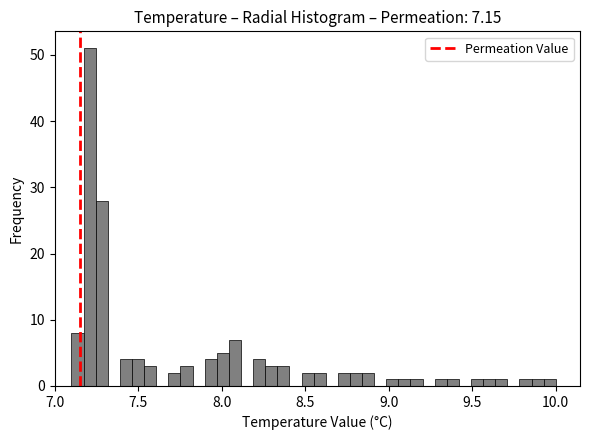

Around what value on the x-axis is the tallest bar? Give the approximate position of its centre, as read against the axis.

7.20